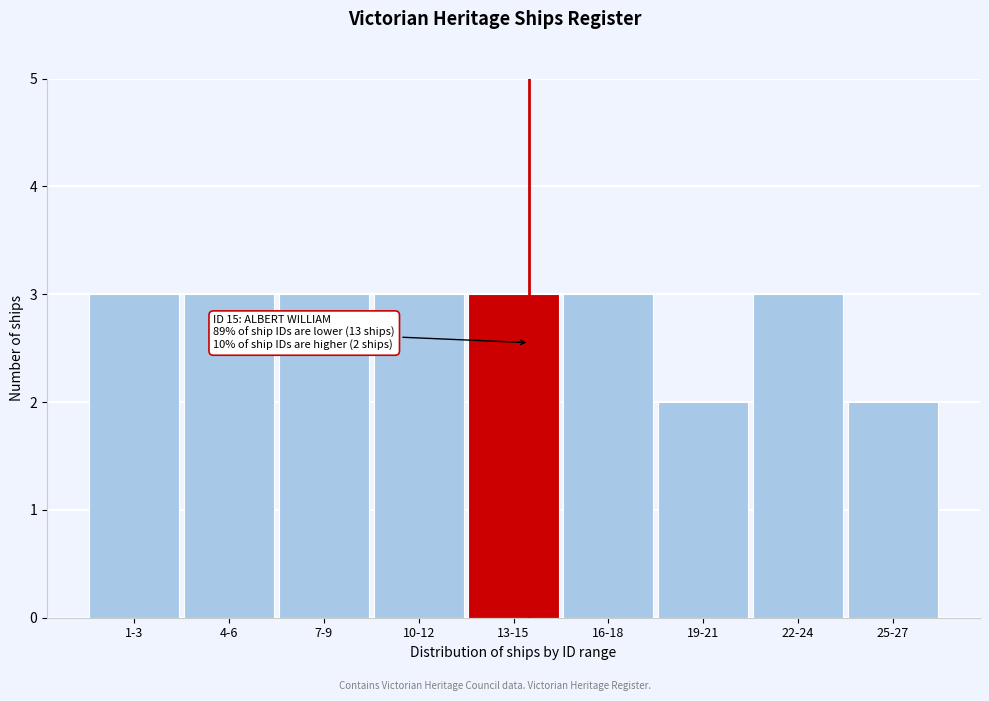

Reading right to left, list all the values displayed in this chart.

2	3	2	3	3	3	3	3	3